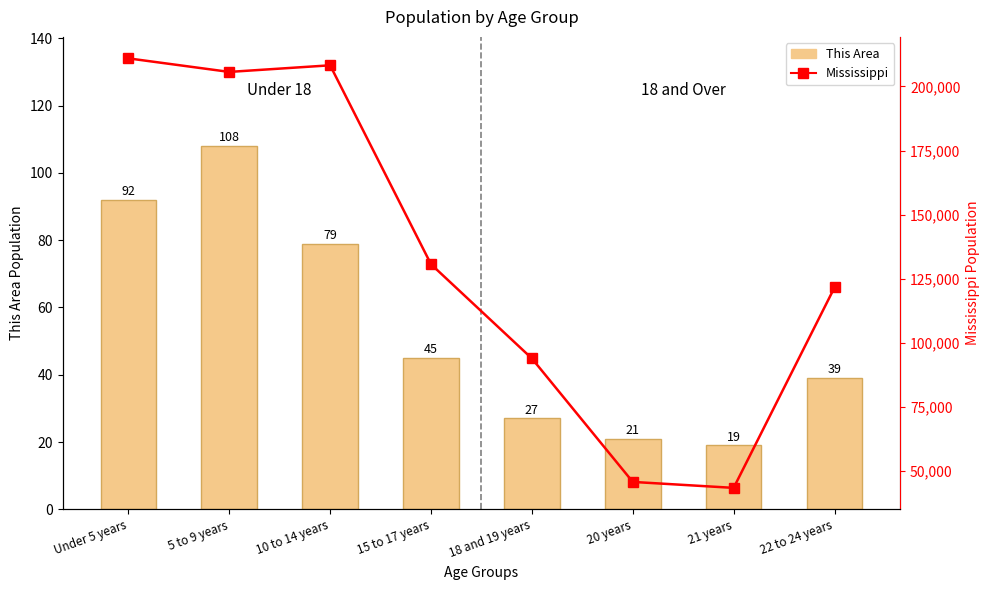

Rank the series at 21 years from lowest to highest value.

This Area, Mississippi